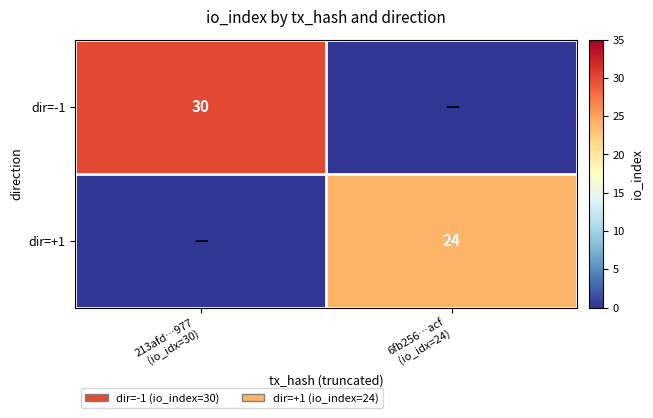

What is the difference between the maximum and minimum values in the dir=-1 series?

30